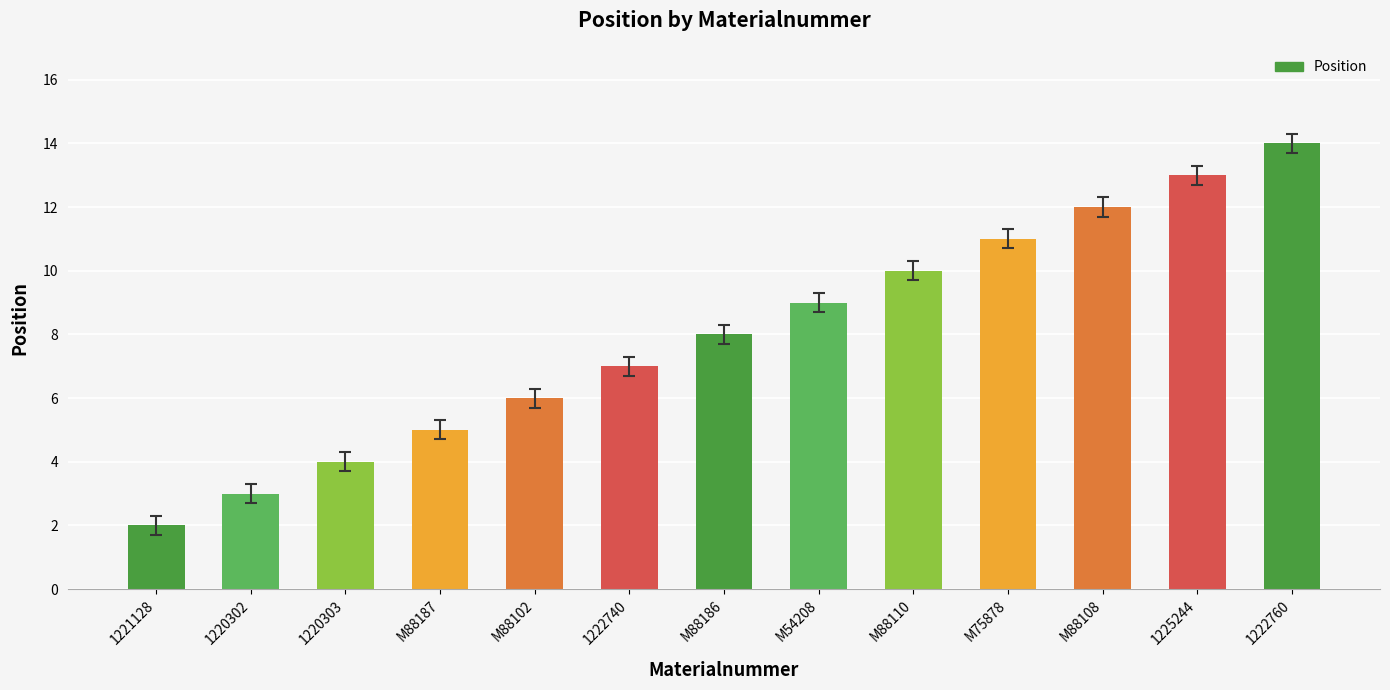

What is the average value?

8